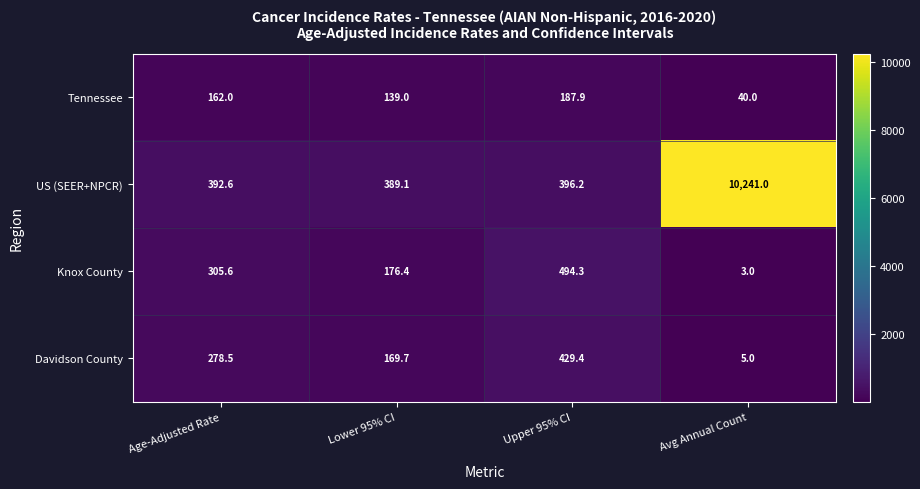

Where does the Davidson County series first go above 278?

Age-Adjusted Rate